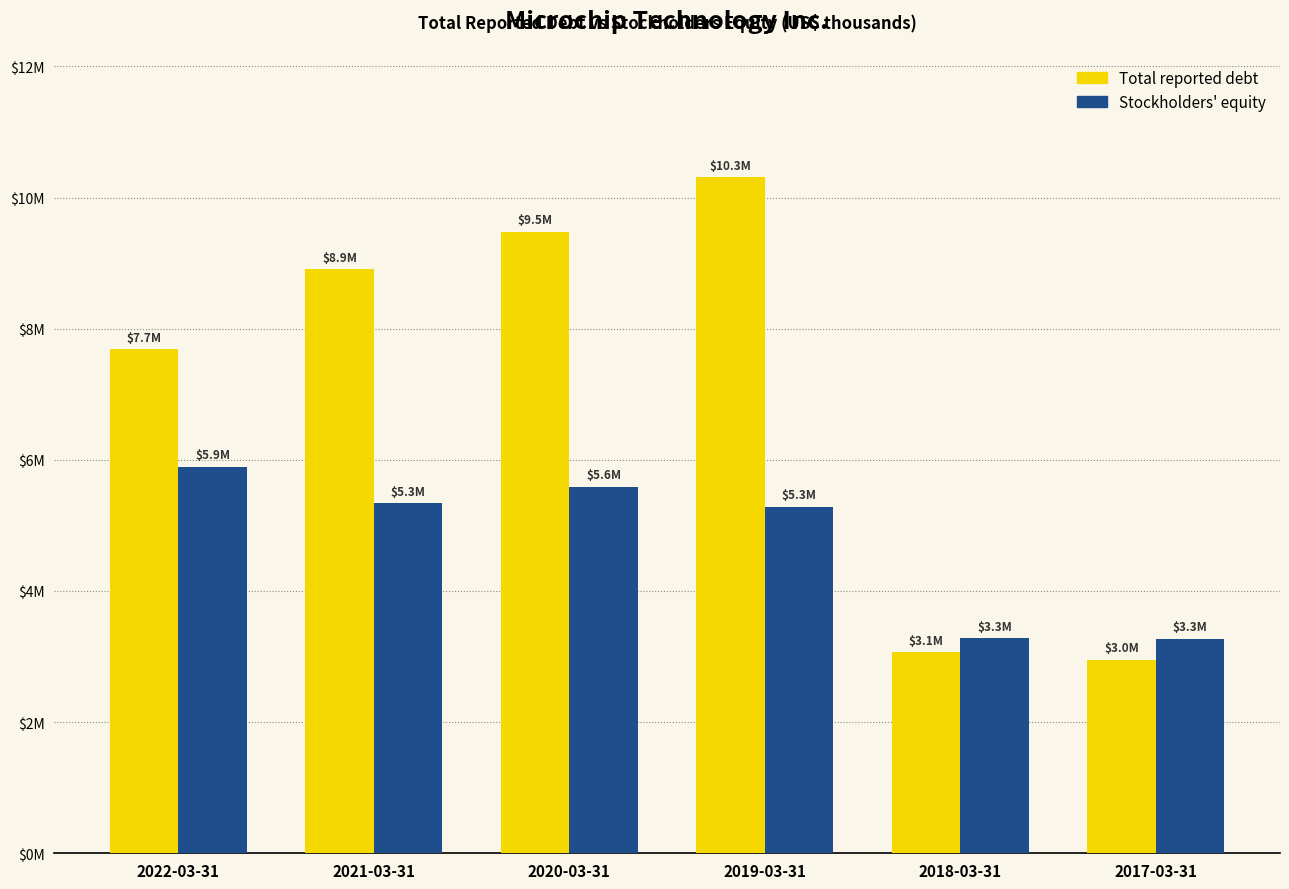

Which category has the lowest value in the Stockholders' equity series?

2017-03-31